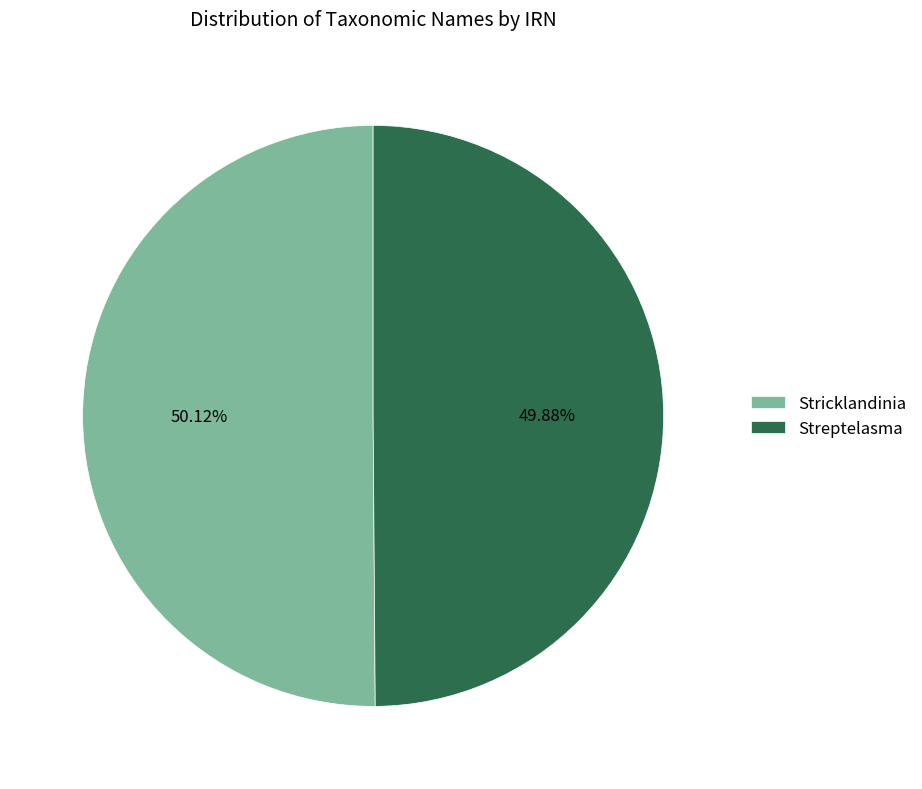

Count the number of slices in the pie.

2